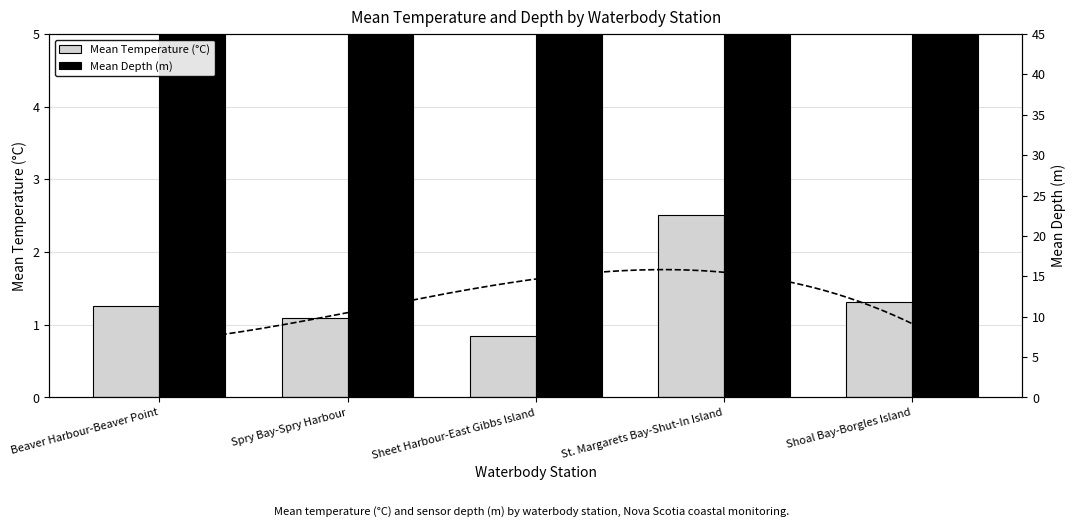

What is the difference between the second highest and second lowest values in the Mean Temperature (°C) series?

0.2